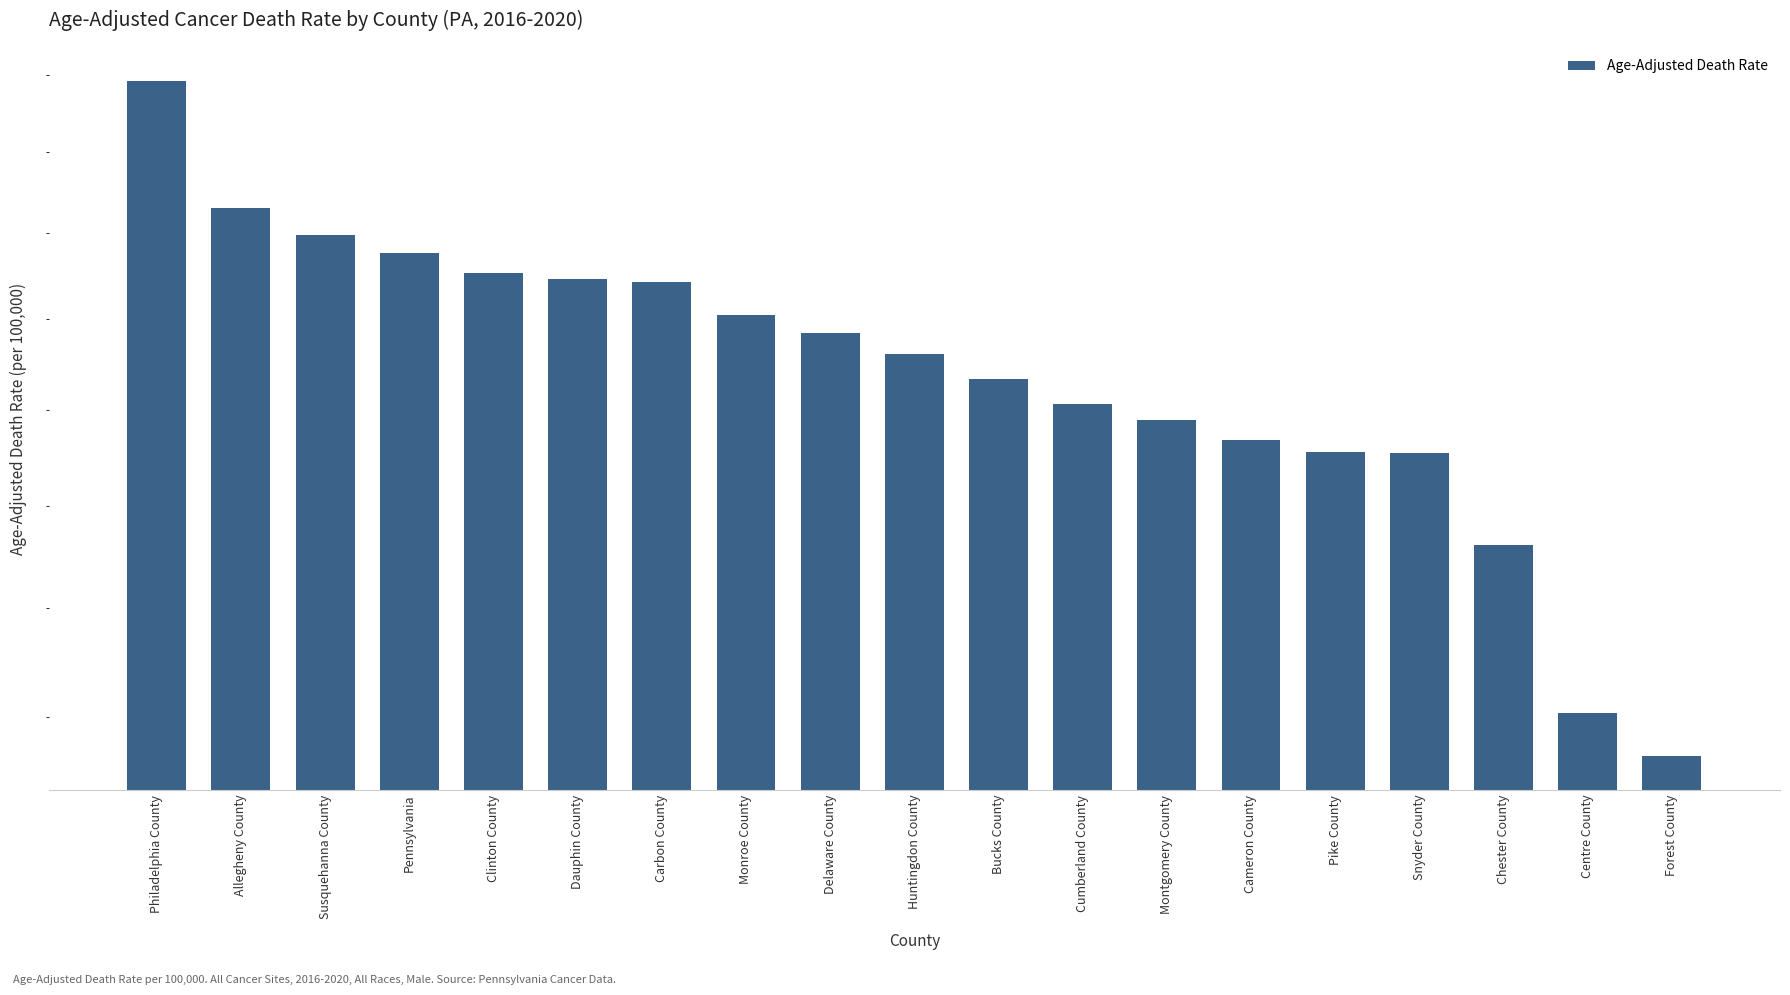

What is the label of the 18th bar from the left?

Centre County